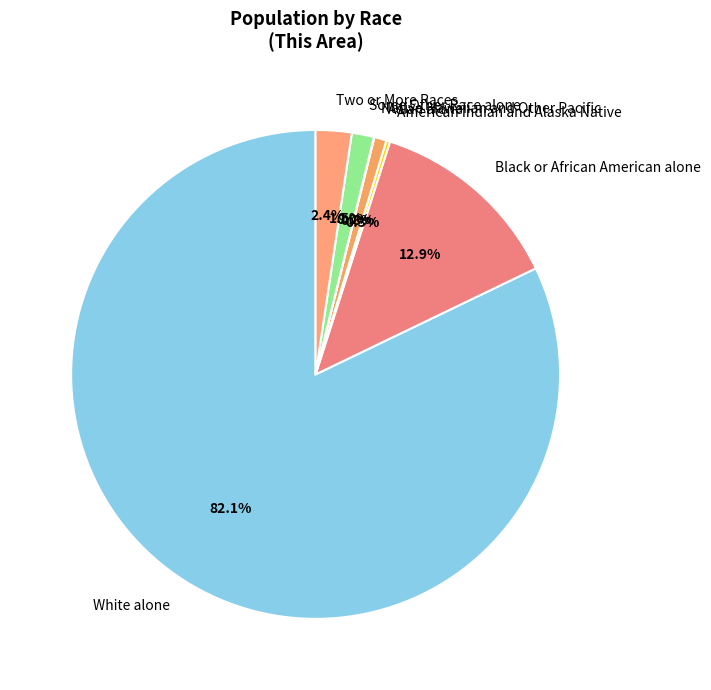

Which slice is the largest?

White alone